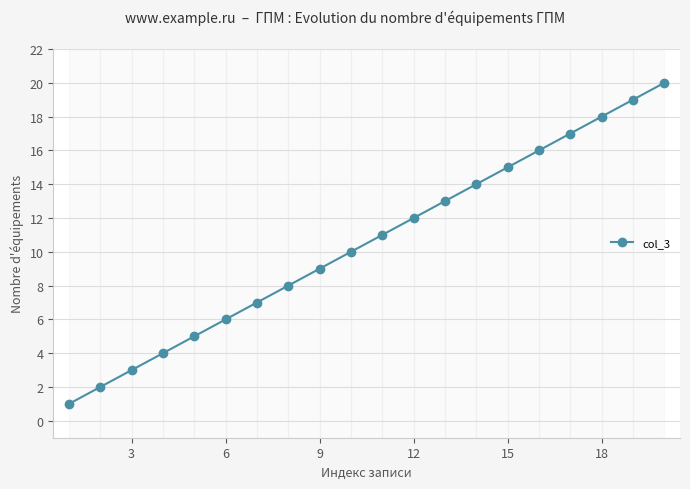

The value of col_3 at 15 is 24. True or false?

False